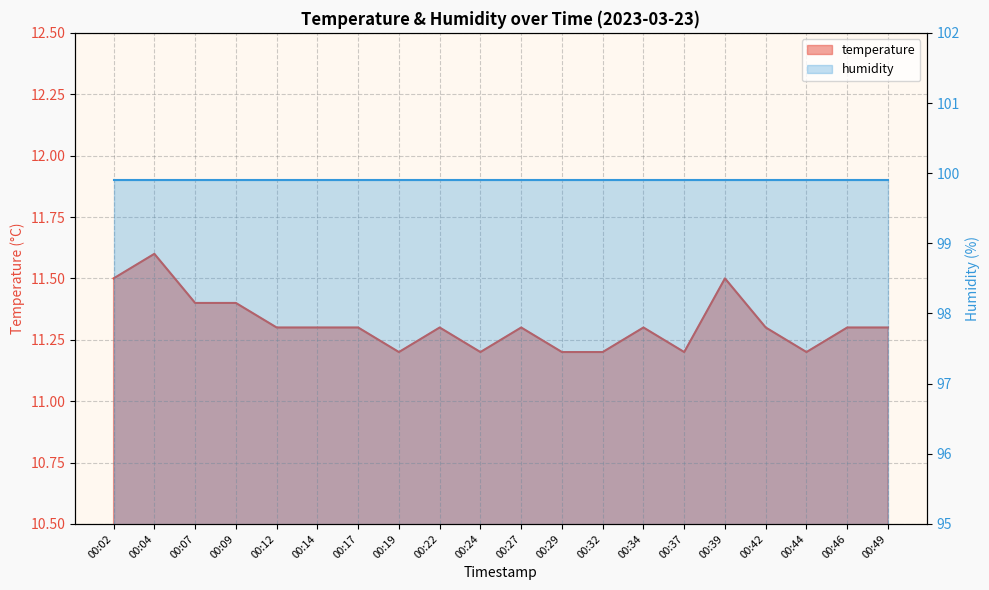

What is the sum of all values?

226.3